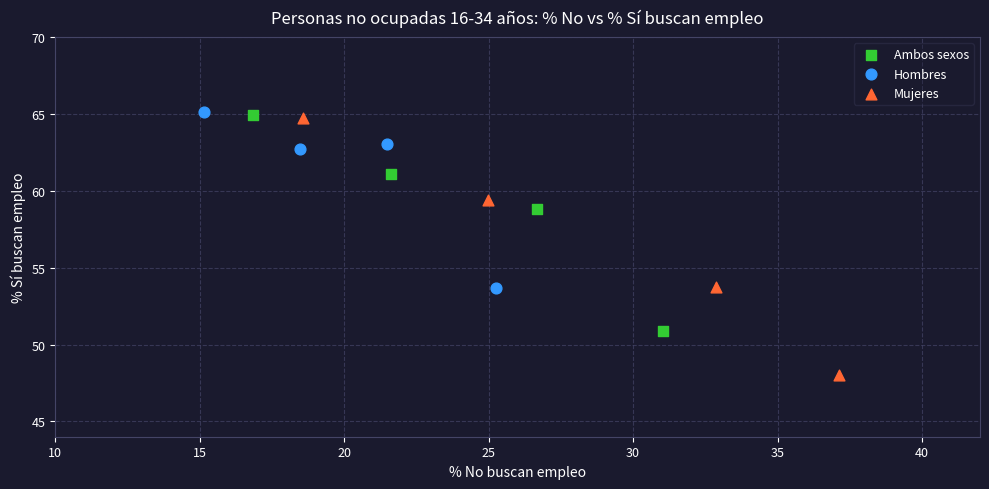

Which series reaches the minimum Y coordinate?

Mujeres